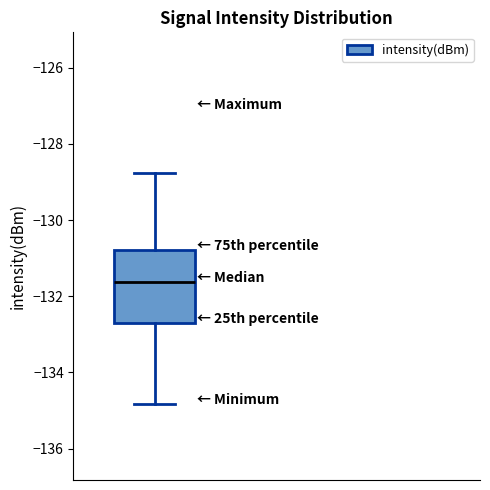

Transcribe this box plot: give where the median line is, the range the box spans, and where the two whiskers end, as read against the y-axis. The values are not printed on the chart, so give them approximately, as read against the axis.

median -131.6, box -132.8 to -130.8, whiskers -134.8 to -128.8